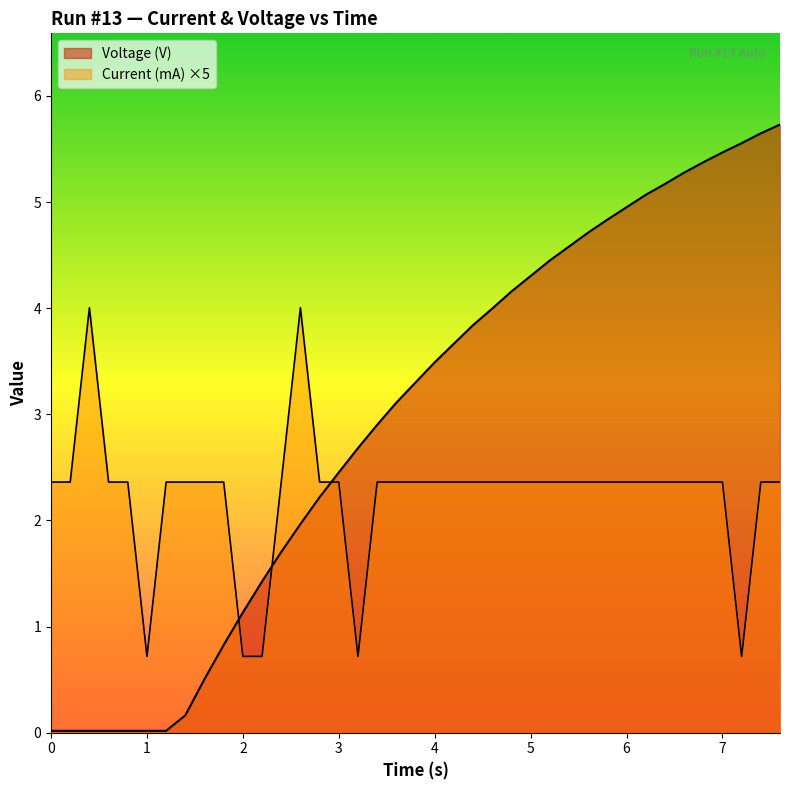

True or false: Current (mA) has a value of 3.1 at 4.6.

False